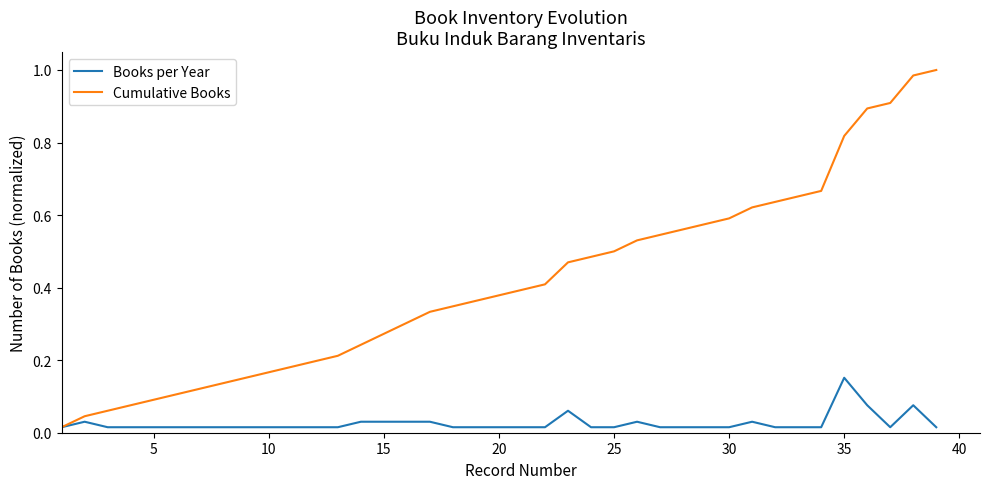

Which series has the widest spread of values?

Cumulative Books